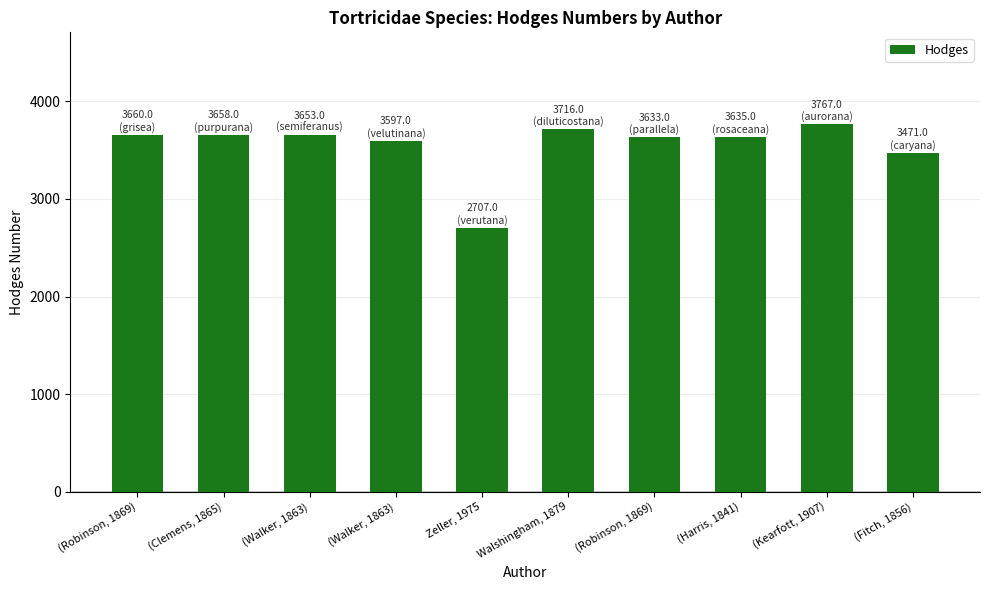

What is the label of the 3rd bar from the left?

(Walker, 1863)